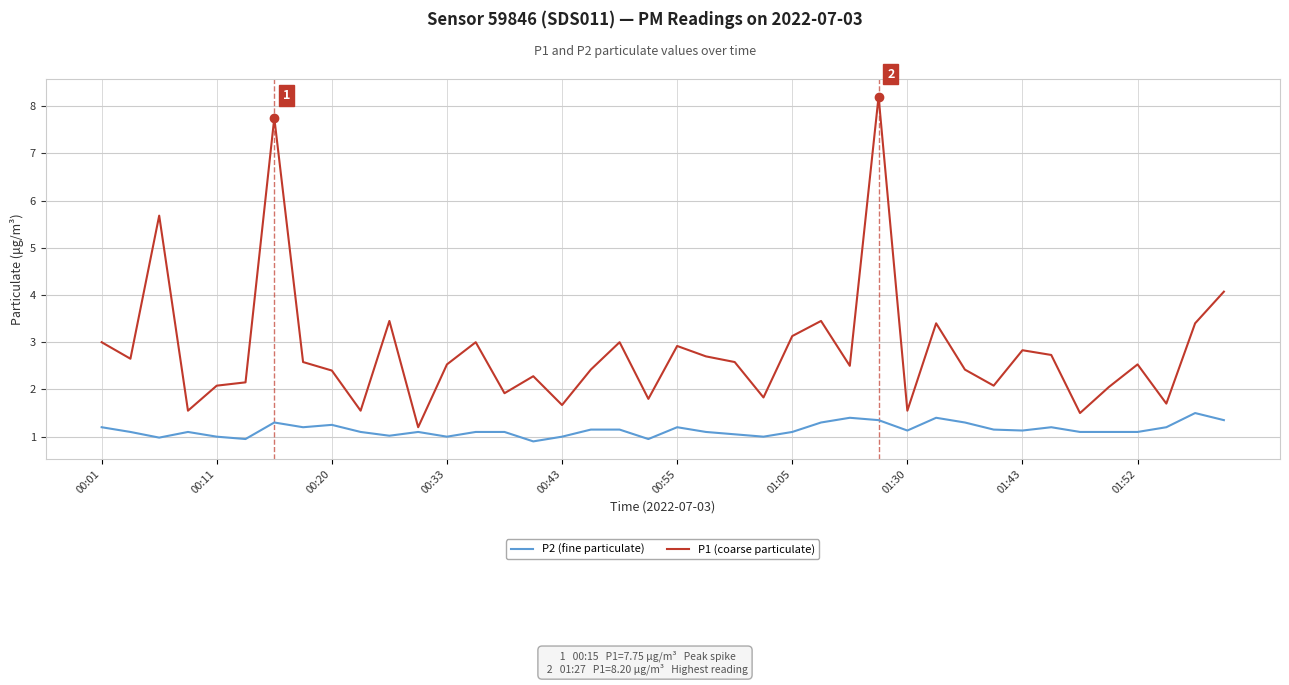

Which series has the largest total across all categories?

P1 (coarse particulate)